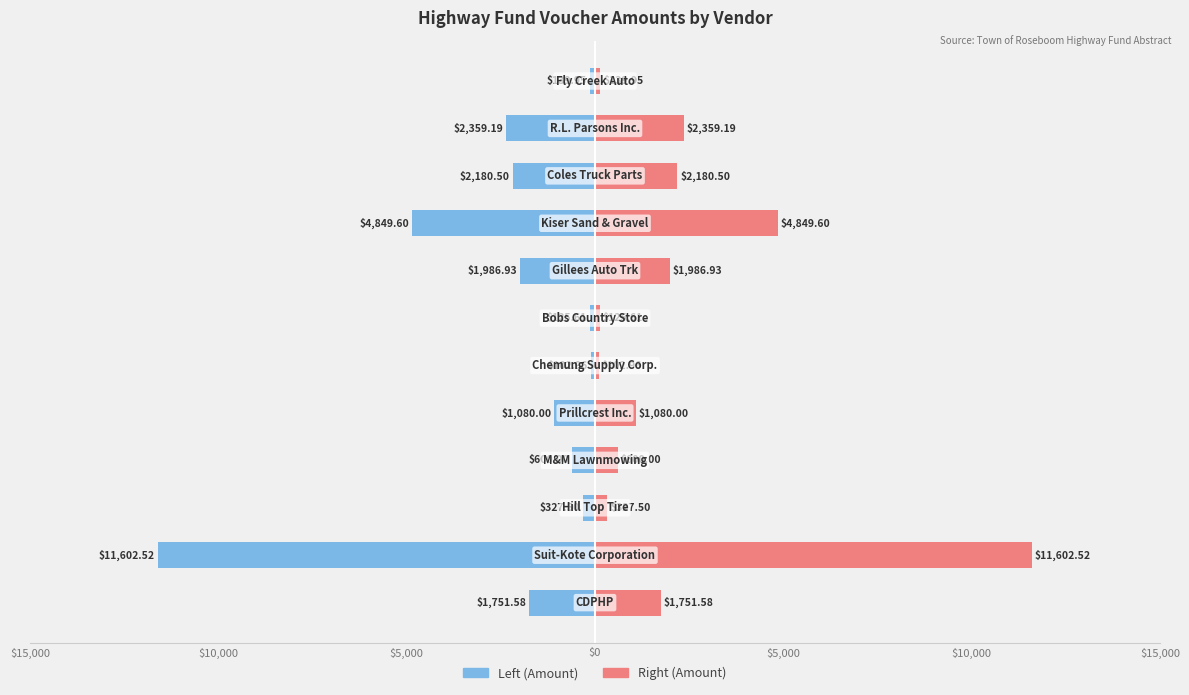

How many bars are there in total?

24